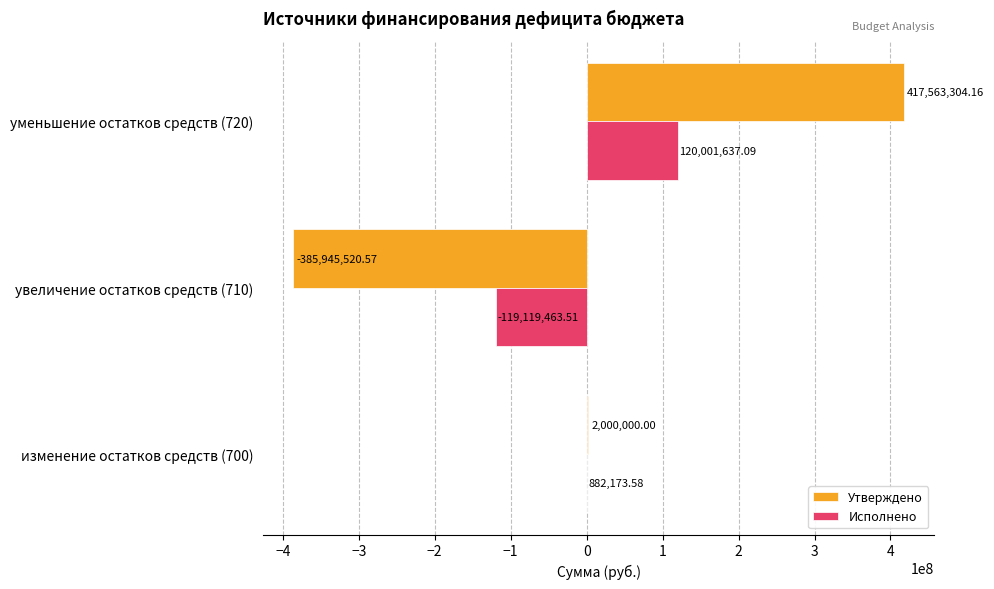

At which category does the chart reach its peak across all series?

уменьшение остатков средств (720)